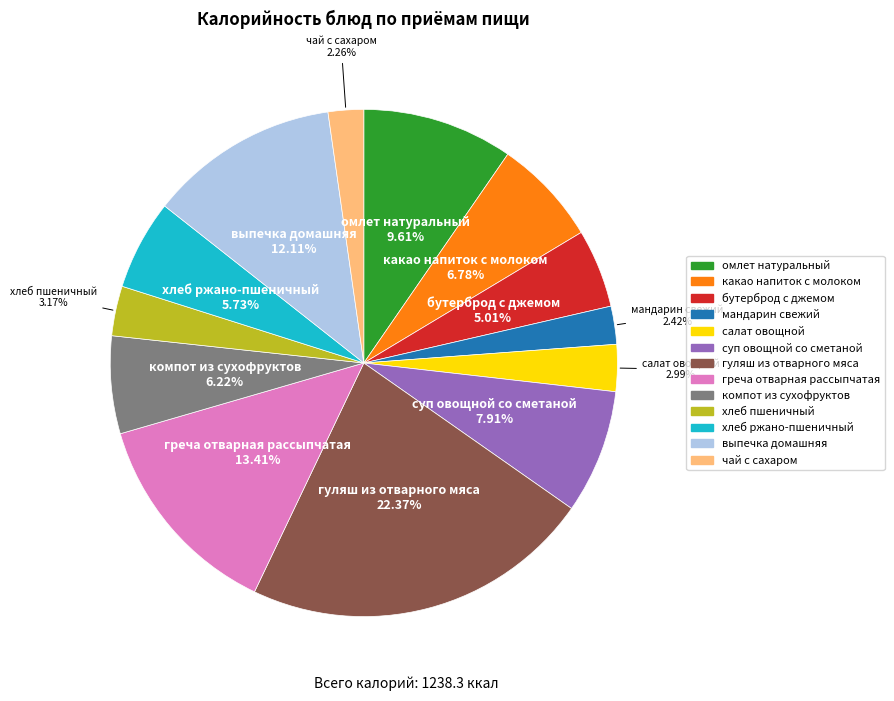

To the nearest percent, what percentage of the pie is гуляш из отварного мяса?

22%